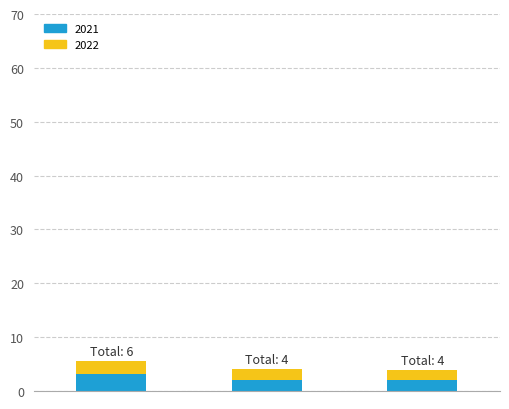

What is the sum of all 2021 values?

7.2